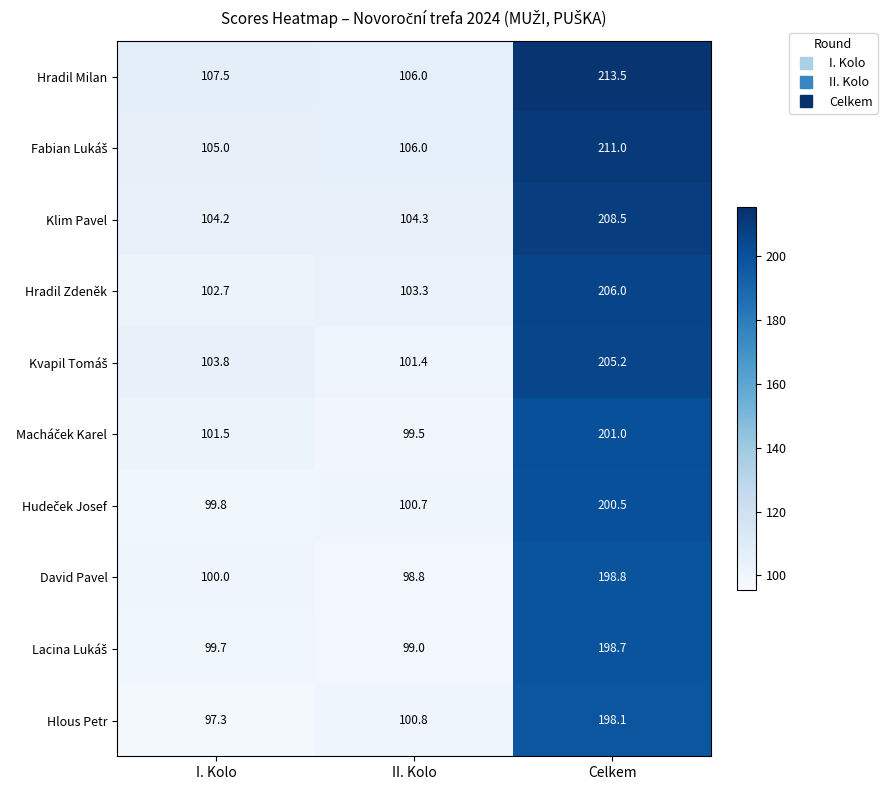

Rank the categories by David Pavel value from lowest to highest.

II. Kolo, I. Kolo, Celkem